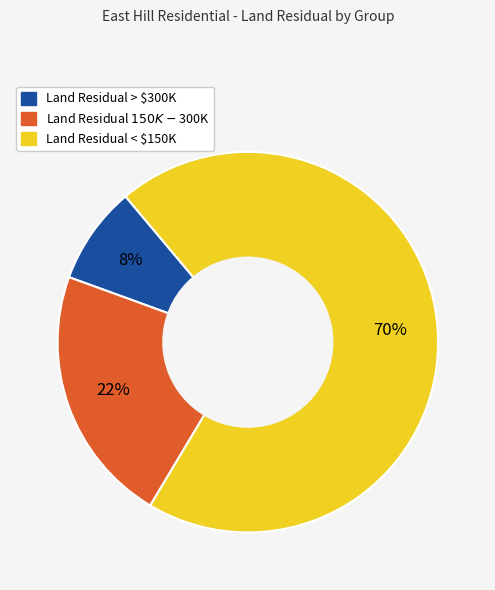

Does any single category account for the majority?

Yes